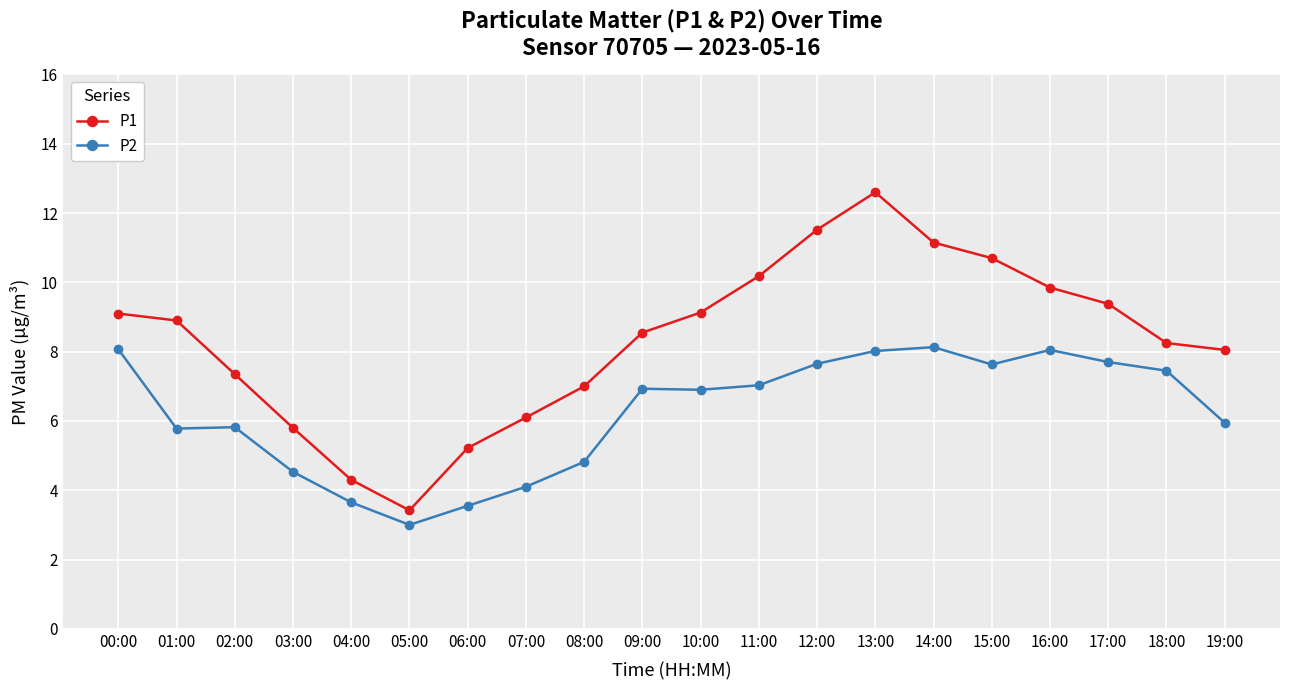

True or false: P1 has a value of 4.3 at 04:00.

True